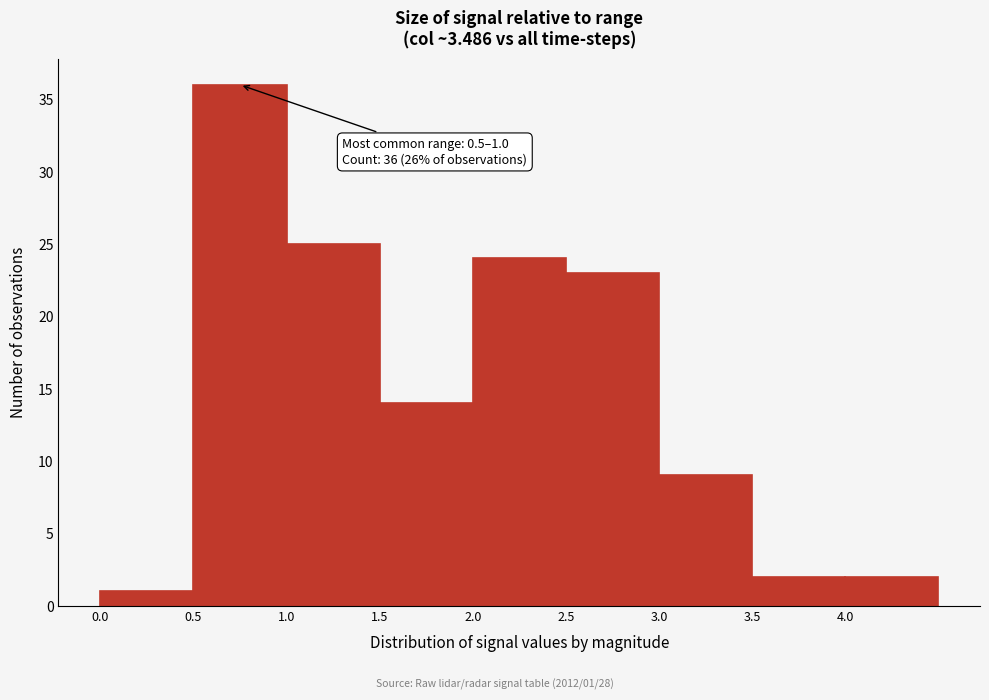

Which range on the x-axis has the tallest bar?

0.5 to 1.0